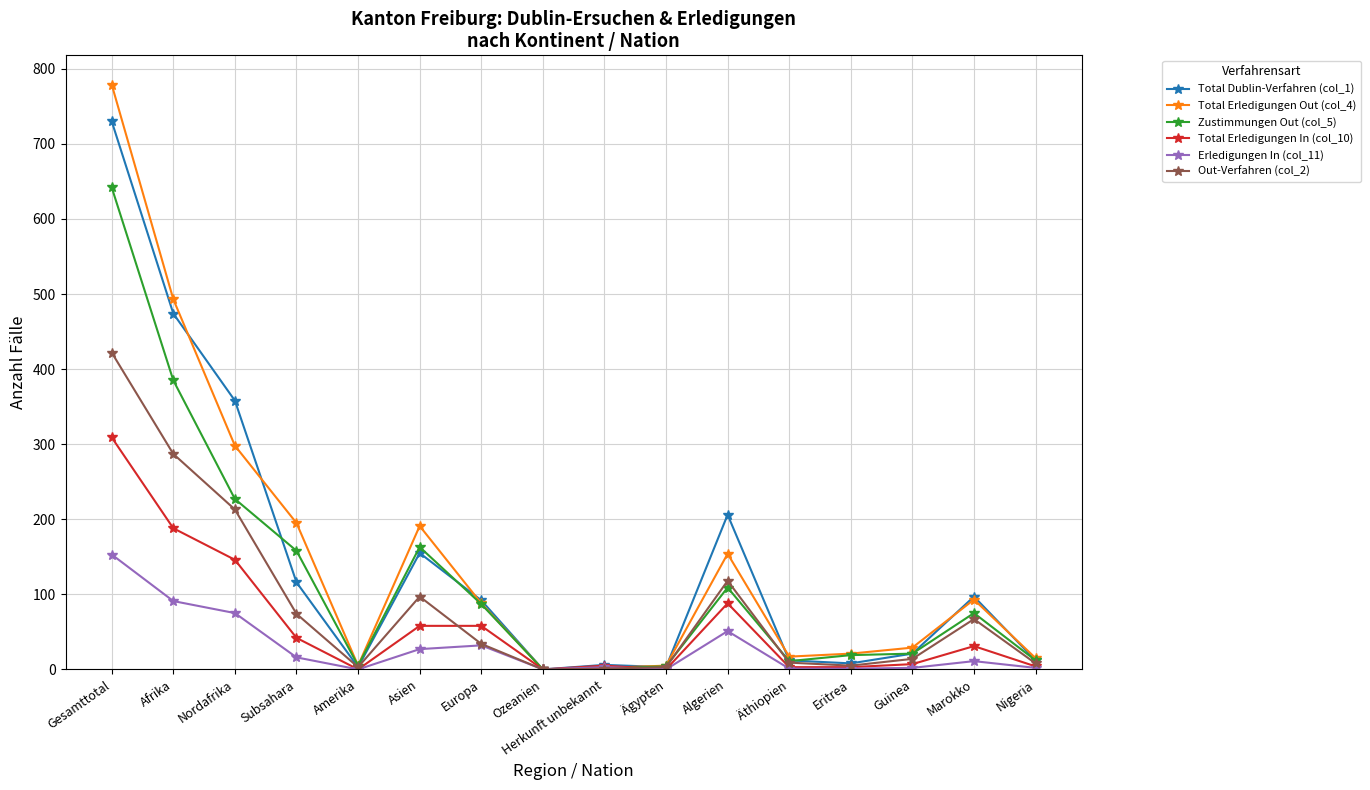

The Total Erledigungen Out (col_4) series shows 493 at Afrika. True or false?

True